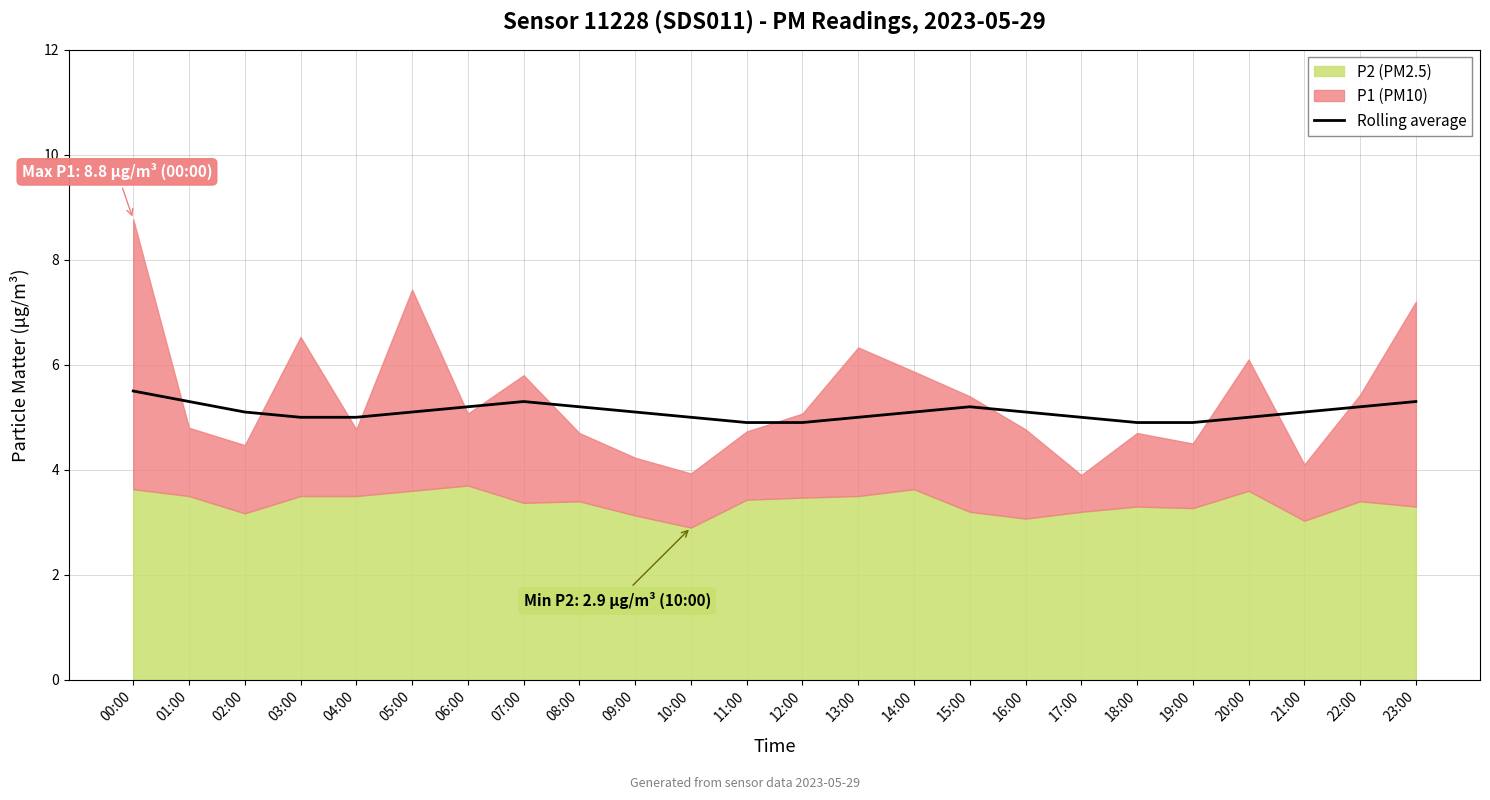

At which category does the data reach its first local peak?

07:00